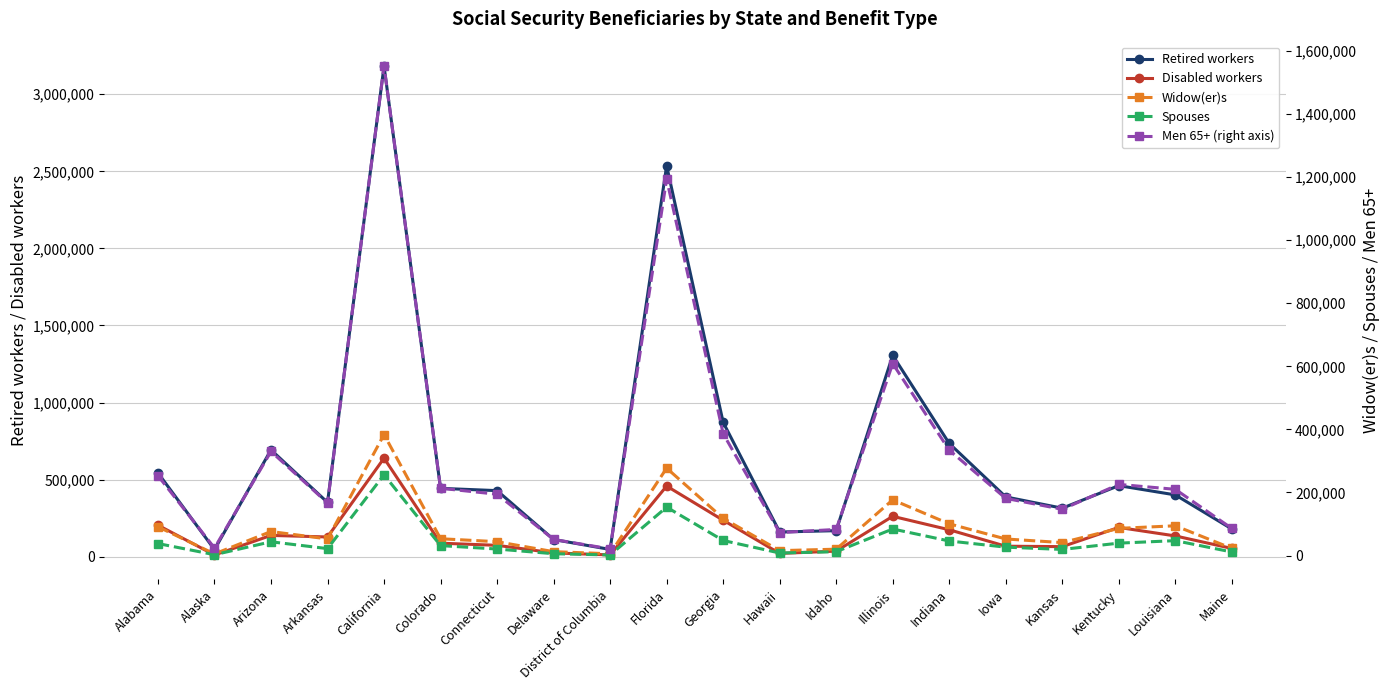

Reading right to left, transcribe all the data shown in this chart.

Retired workers: Maine=180317	Louisiana=401165	Kentucky=461223	Kansas=314968	Iowa=388139	Indiana=735047	Illinois=1306280	Idaho=169173	Hawaii=160553	Georgia=872059	Florida=2536392	District of Columbia=47343	Delaware=111912	Connecticut=428877	Colorado=443673	California=3182221	Arkansas=352317	Arizona=693216	Alaska=46498	Alabama=543725
Disabled workers: Maine=53959	Louisiana=135077	Kentucky=190170	Kansas=65631	Iowa=68425	Indiana=175035	Illinois=262227	Idaho=36525	Hawaii=21698	Georgia=236868	Florida=458526	District of Columbia=11948	Delaware=24937	Connecticut=74153	Colorado=87987	California=639263	Arkansas=128375	Arizona=138396	Alaska=11572	Alabama=204573
Widow(er)s: Maine=22685	Louisiana=94302	Kentucky=86110	Kansas=40996	Iowa=52462	Indiana=100522	Illinois=176524	Idaho=20104	Hawaii=15485	Georgia=117937	Florida=277117	District of Columbia=5471	Delaware=12258	Connecticut=43845	Colorado=53252	California=383550	Arkansas=52593	Arizona=76096	Alaska=5126	Alabama=91034
Spouses: Maine=11237	Louisiana=47186	Kentucky=39236	Kansas=19281	Iowa=26522	Indiana=46091	Illinois=84144	Idaho=12079	Hawaii=7970	Georgia=47712	Florida=153355	District of Columbia=1751	Delaware=5703	Connecticut=20604	Colorado=31439	California=256083	Arkansas=21888	Arizona=43559	Alaska=2582	Alabama=37930
Men 65+ (right axis): Maine=86026	Louisiana=209949	Kentucky=225541	Kansas=146603	Iowa=181196	Indiana=334193	Illinois=608811	Idaho=82722	Hawaii=72781	Georgia=386474	Florida=1193941	District of Columbia=21153	Delaware=50897	Connecticut=194326	Colorado=213267	California=1551926	Arkansas=166483	Arizona=329924	Alaska=23723	Alabama=253048